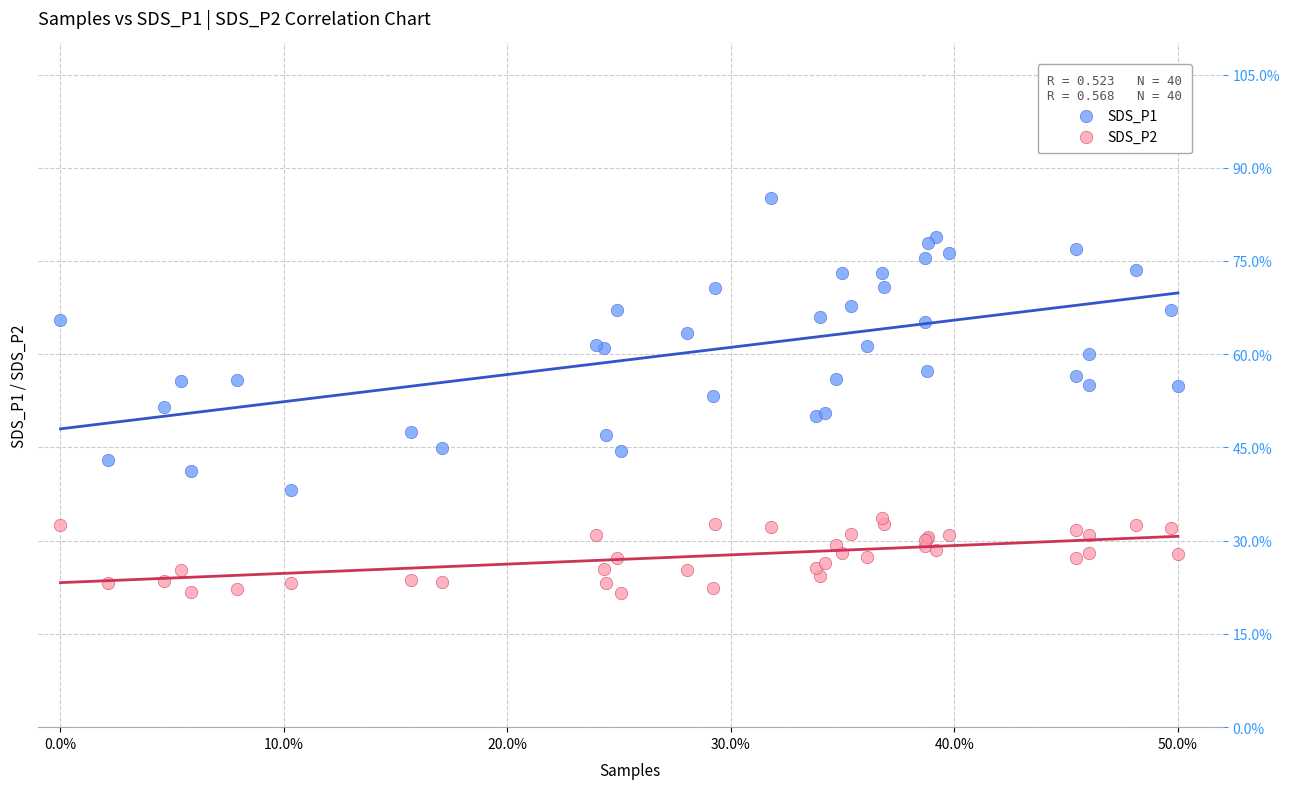

Which series contains the highest Y value?

SDS_P1